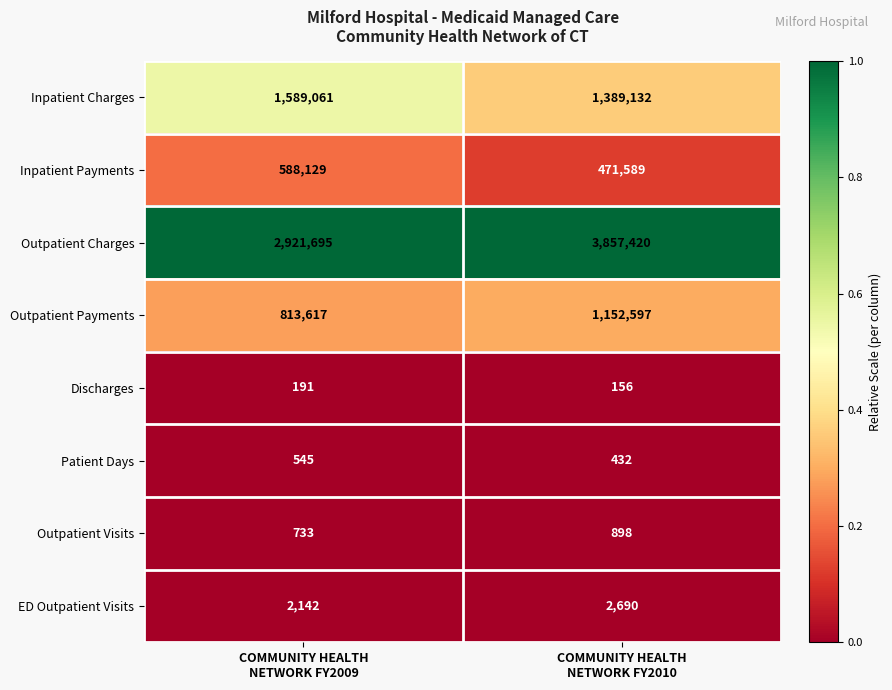

What is the average value of the Outpatient Payments series?

983107